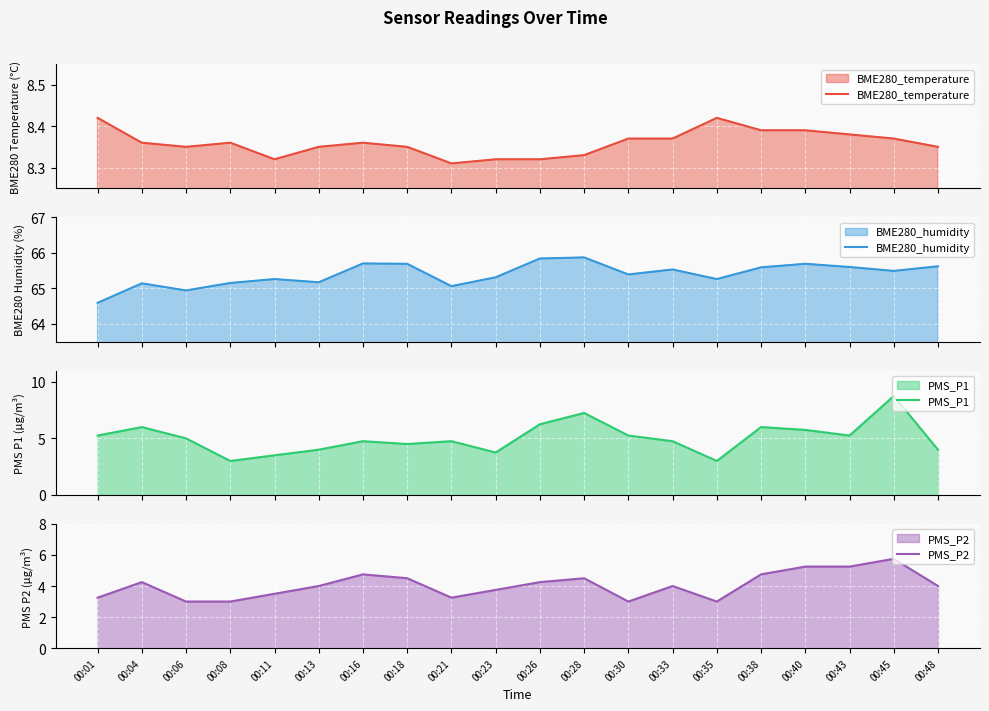

True or false: PMS_P1 and PMS_P2 intersect in this chart.

False